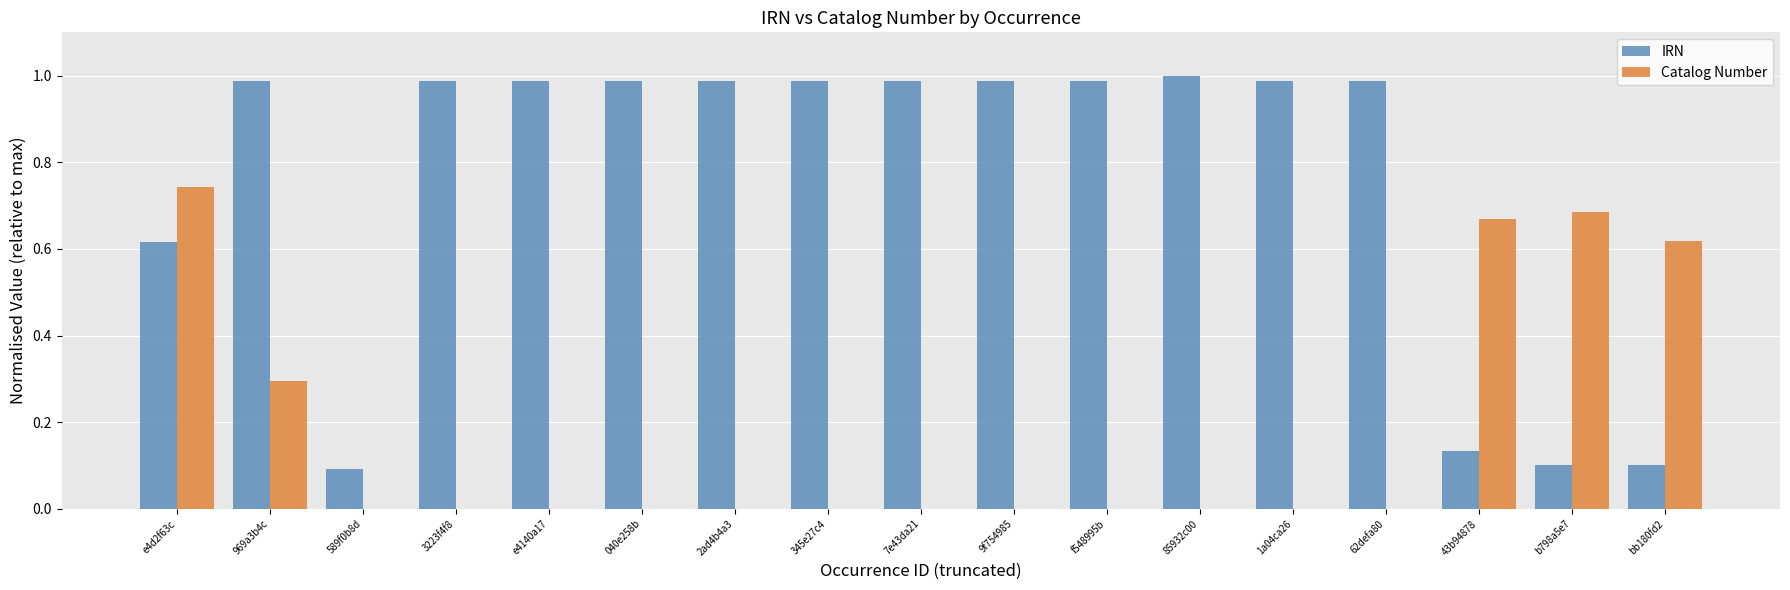

What is the total value across all series at 969a3b4c?

1.3